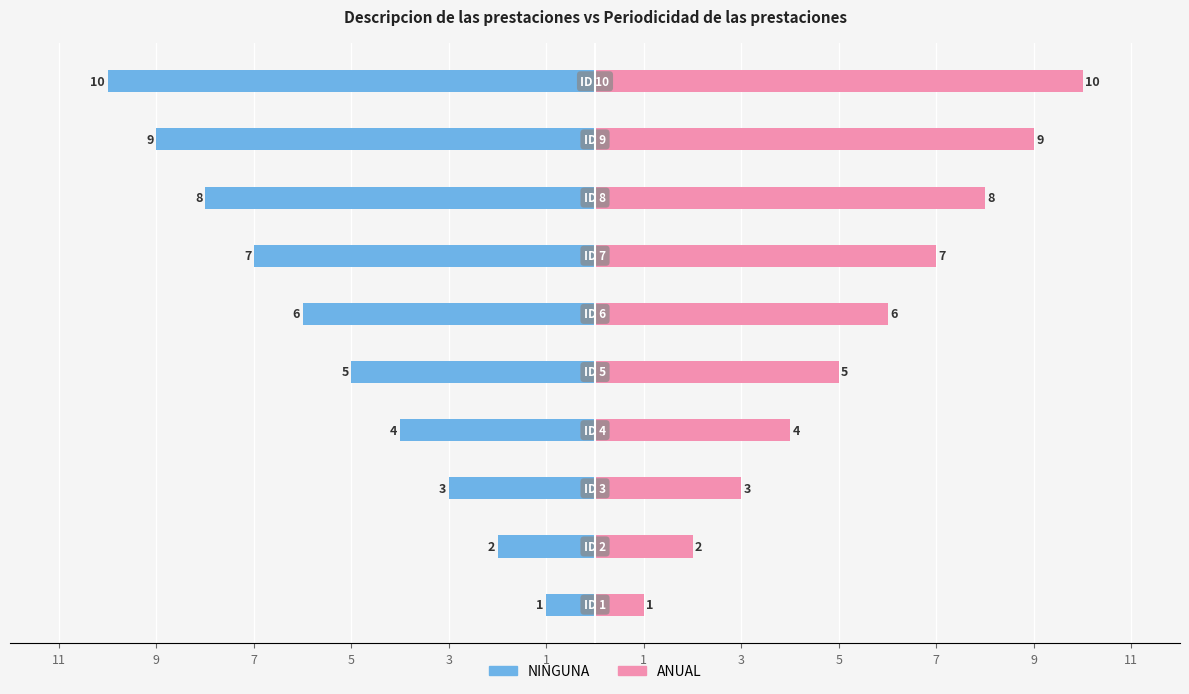

Reading left to right, list all the values displayed in this chart.

NINGUNA: 11=-1	9=-2	7=-3	5=-4	3=-5	1=-6	1=-7	3=-8	5=-9	7=-10
ANUAL: 11=1	9=2	7=3	5=4	3=5	1=6	1=7	3=8	5=9	7=10